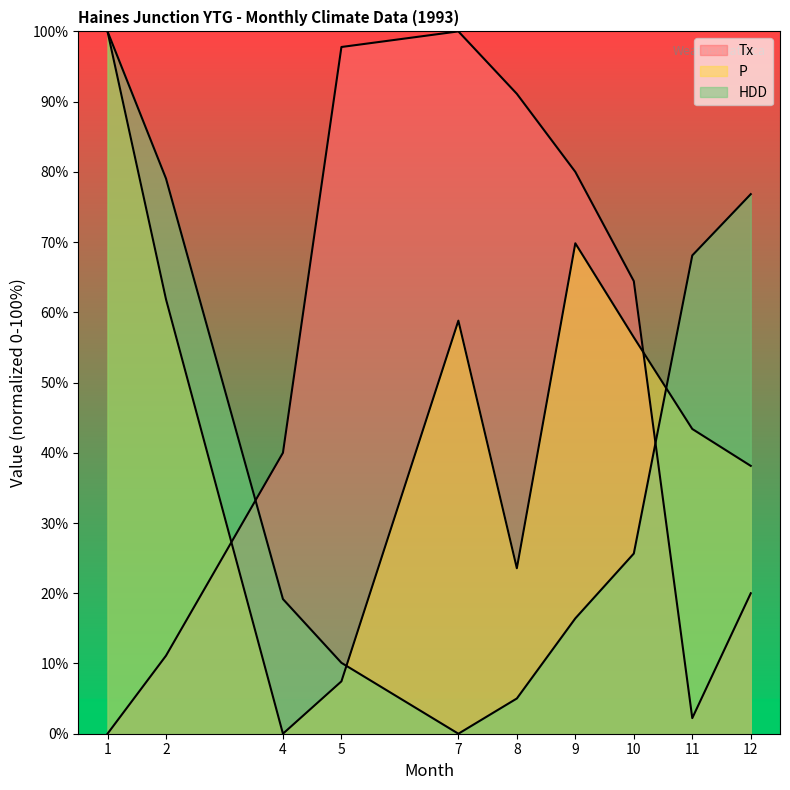

Does the chart display data point markers on the line(s)?

No